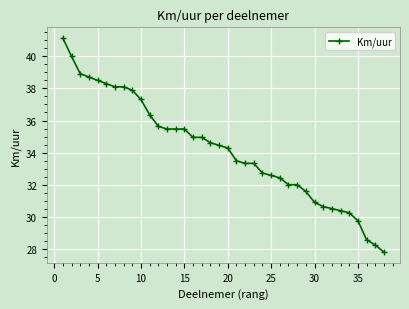

What is the sum of all values?

1299.2